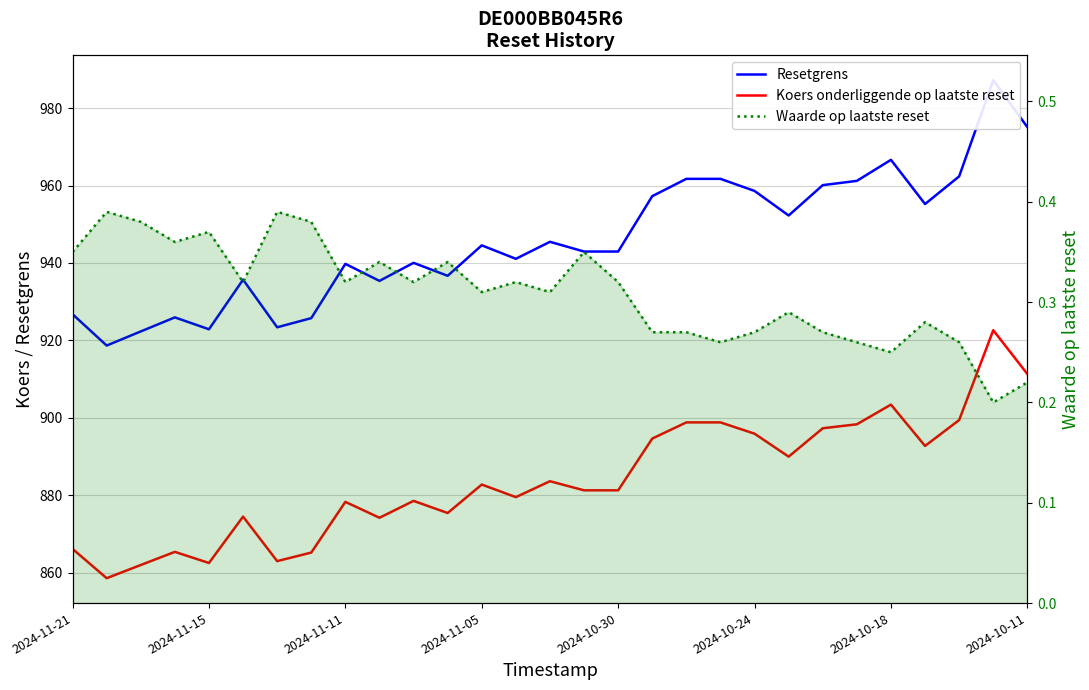

Count the number of categories in the chart.

29